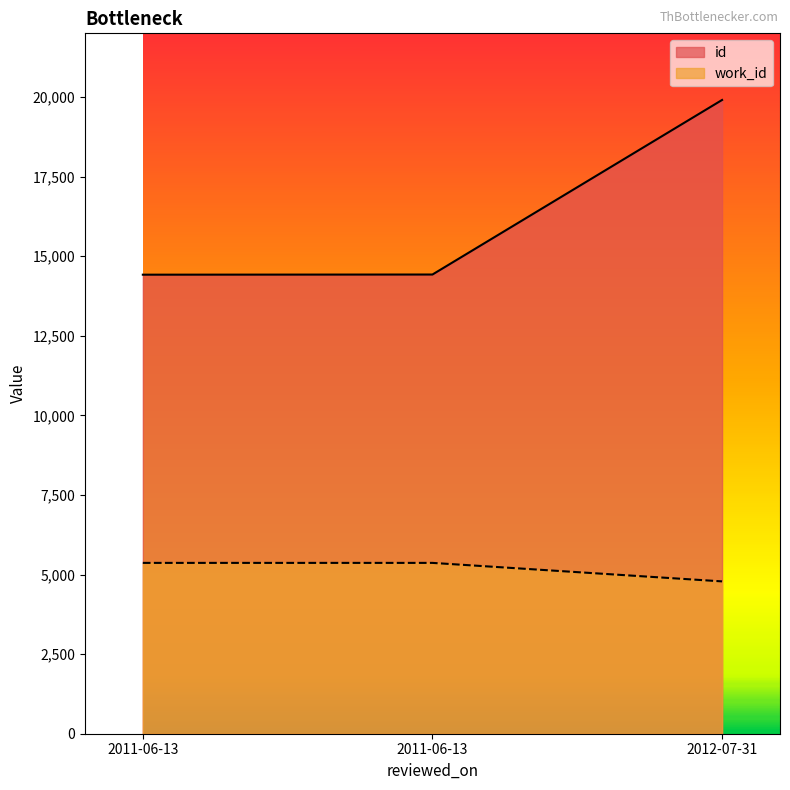

Reading left to right, what are all the values shown in this chart?

id: 14419	14424	19907
work_id: 5366	5366	4785